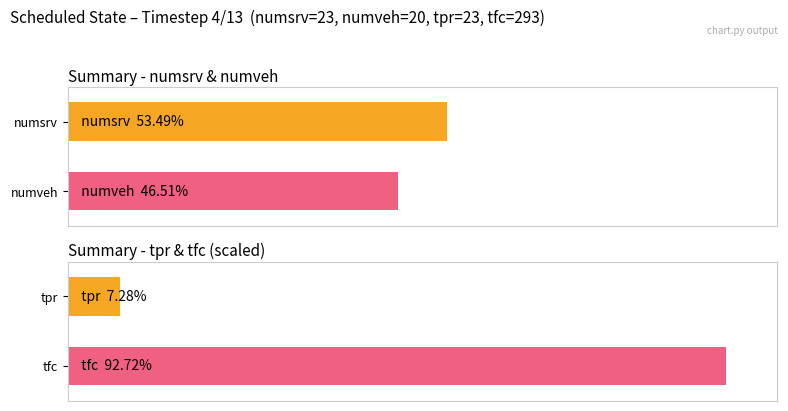

At how many categories does at least one series exceed 181?

1